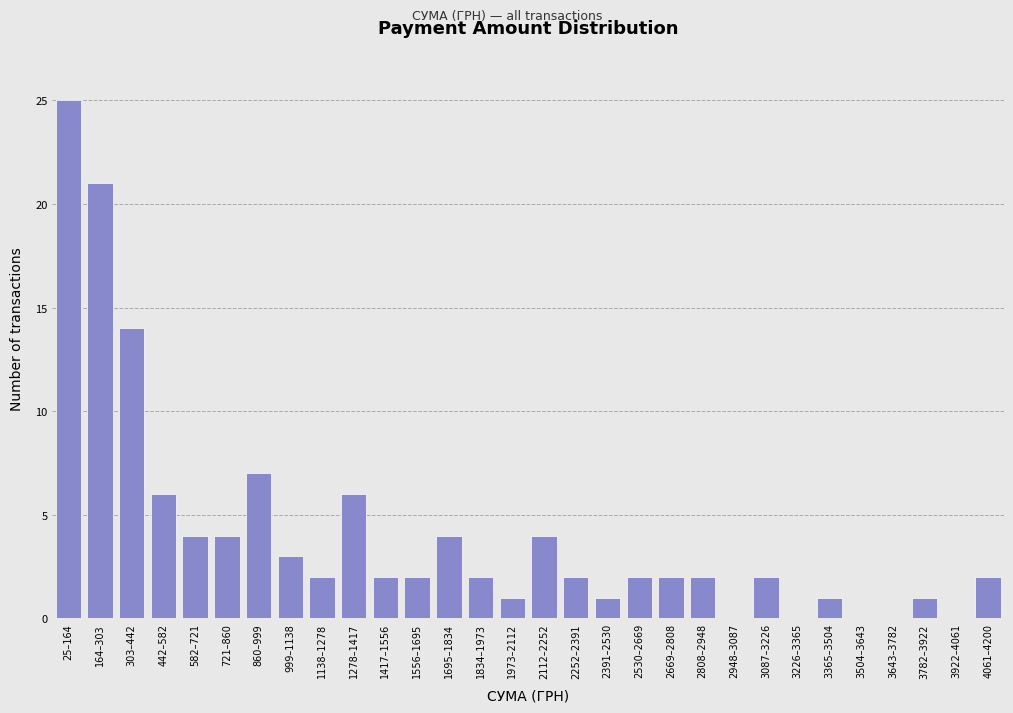

Reading right to left, transcribe all the data shown in this chart.

4061–4200=2	3922–4061=0	3782–3922=1	3643–3782=0	3504–3643=0	3365–3504=1	3226–3365=0	3087–3226=2	2948–3087=0	2808–2948=2	2669–2808=2	2530–2669=2	2391–2530=1	2252–2391=2	2112–2252=4	1973–2112=1	1834–1973=2	1695–1834=4	1556–1695=2	1417–1556=2	1278–1417=6	1138–1278=2	999–1138=3	860–999=7	721–860=4	582–721=4	442–582=6	303–442=14	164–303=21	25–164=25